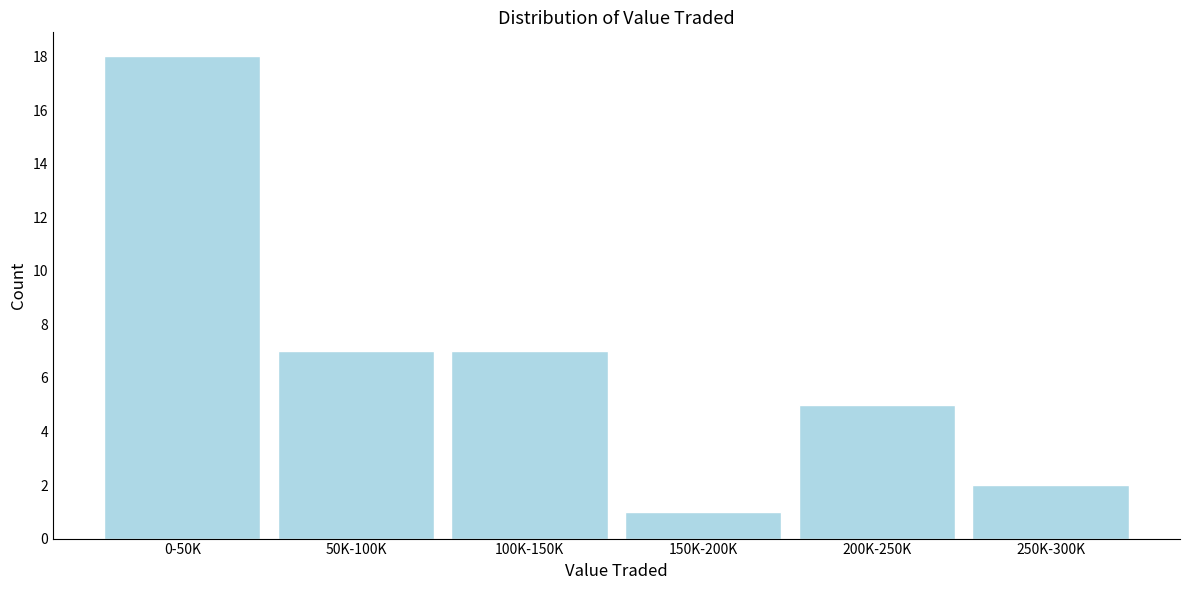

Reading left to right, transcribe all the data shown in this chart.

18	7	7	1	5	2